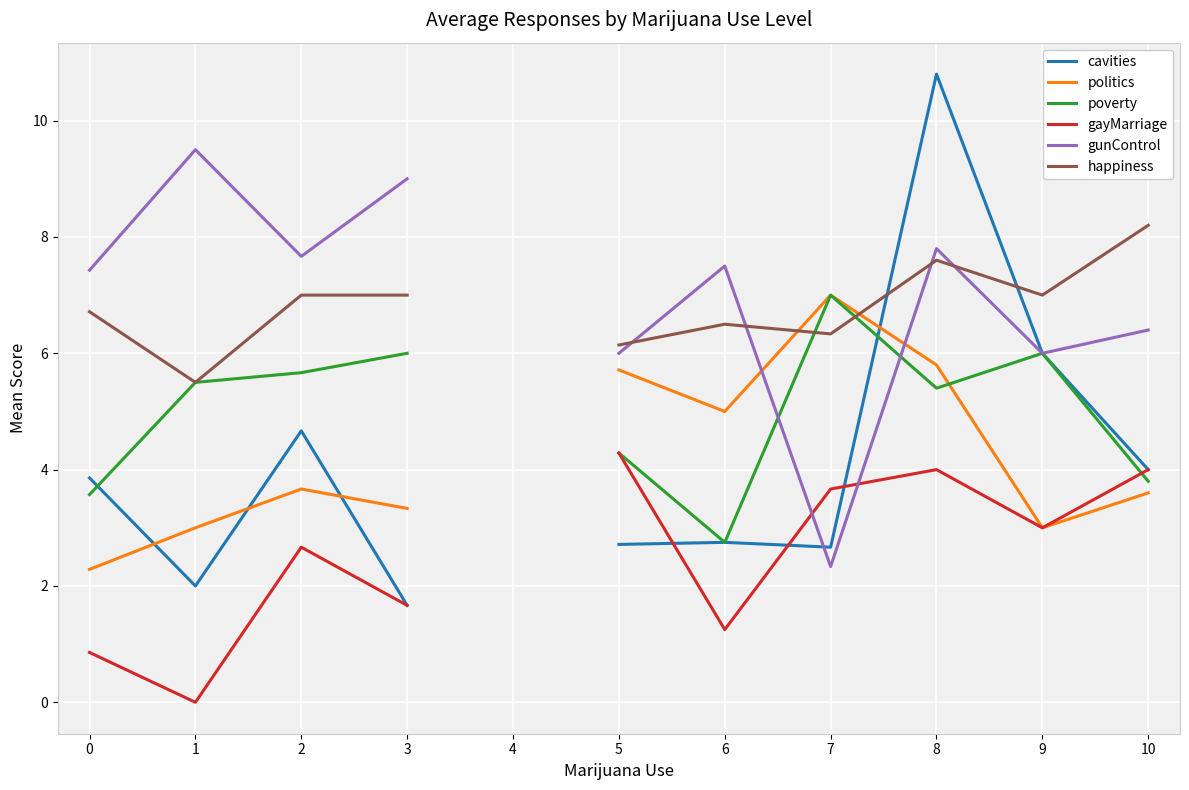

Which category has the highest value in the poverty series?

7